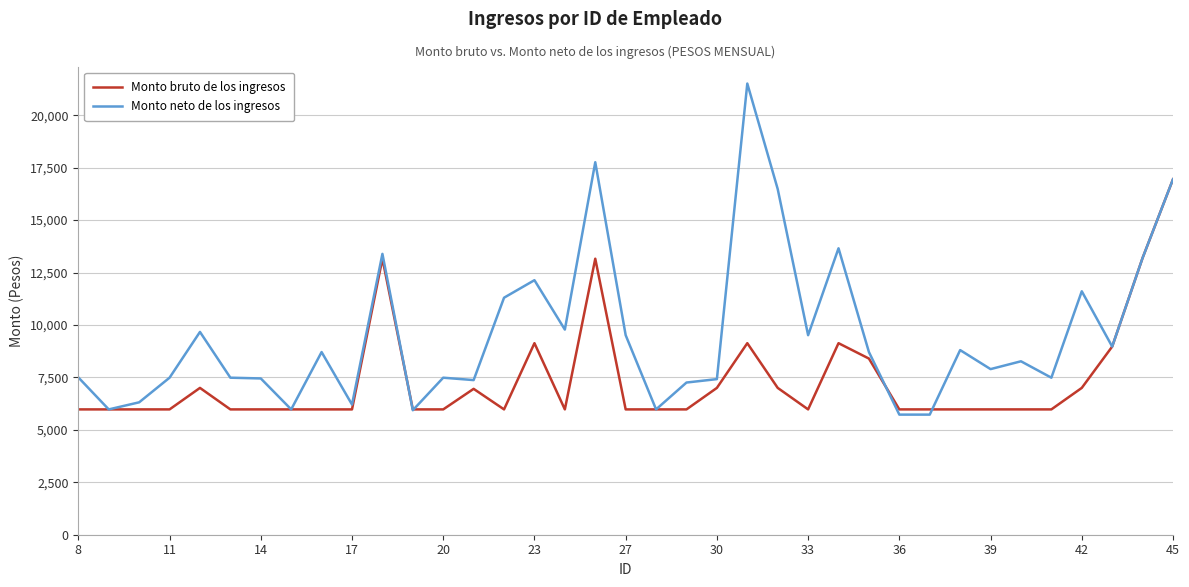

What is the minimum value for Monto neto de los ingresos?

5726.0